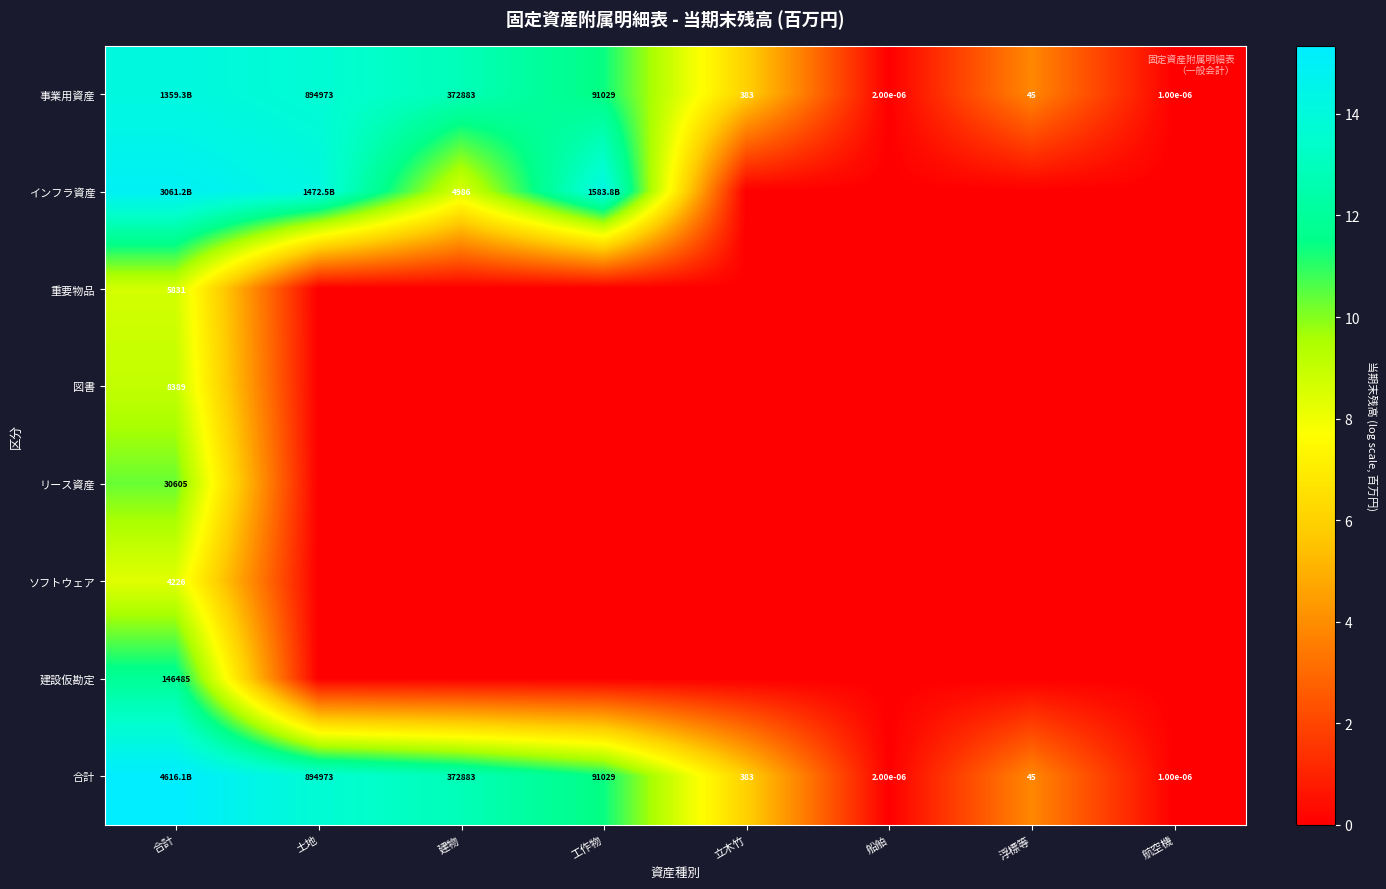

Which series has the largest total across all categories?

合計